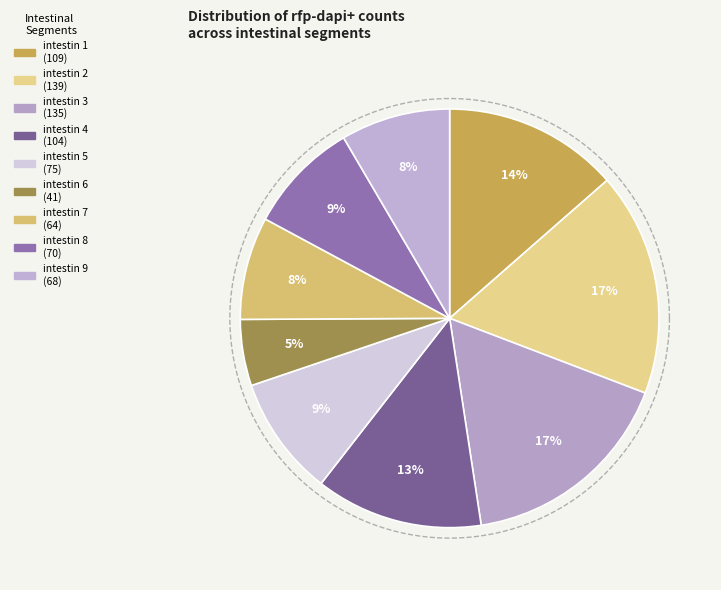

How much of the chart is everything except intestin 2?

82.7%